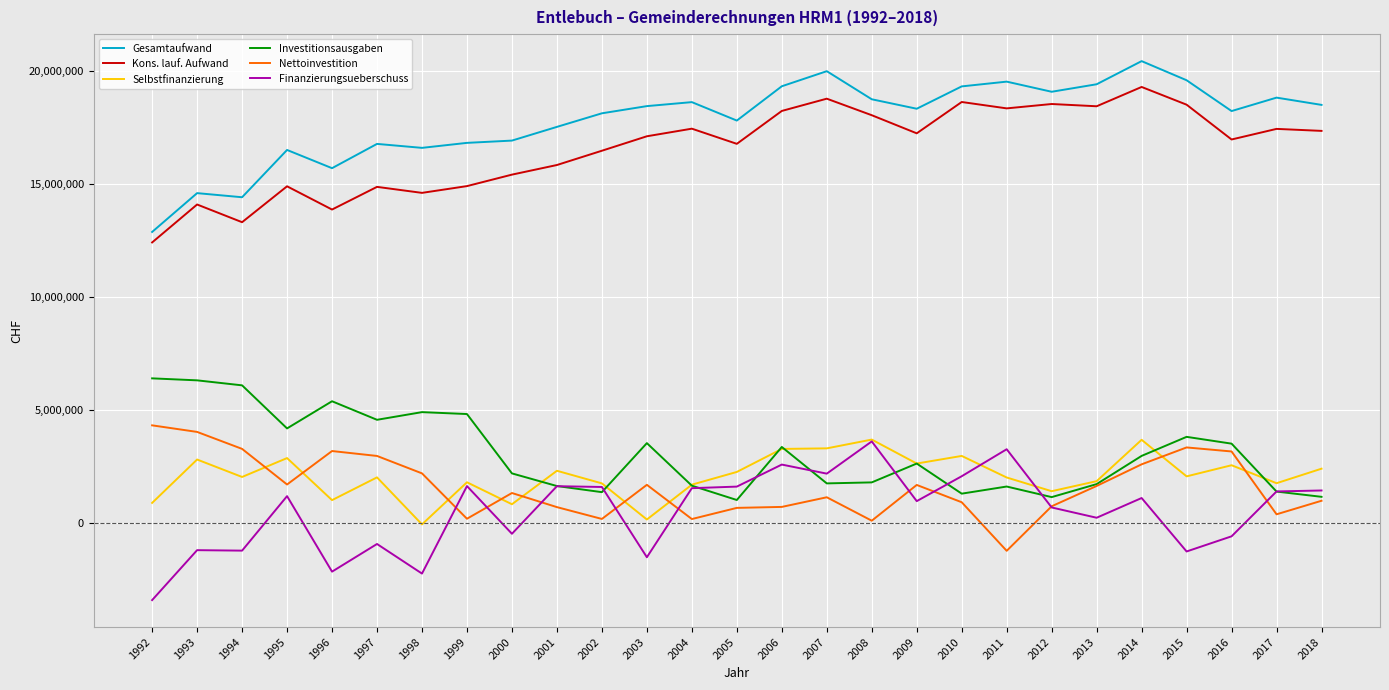

True or false: Finanzierungsueberschuss has more than 0 interior local peaks.

True